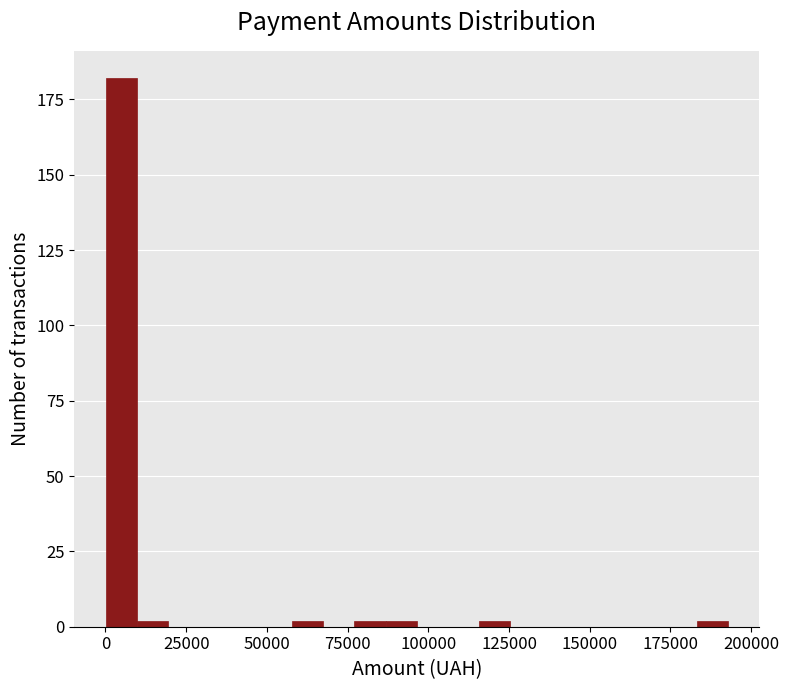

Around what value on the x-axis is the tallest bar? Give the approximate position of its centre, as read against the axis.

5000